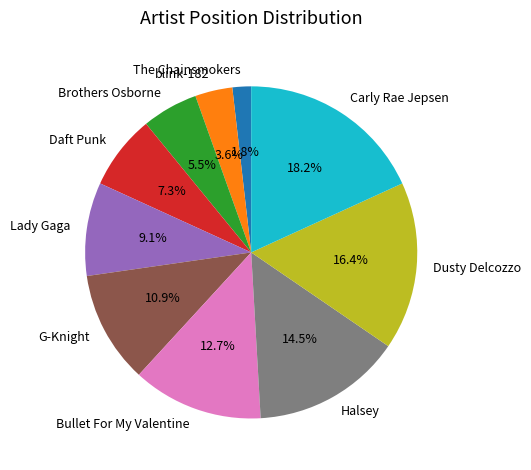

How many slices are in this pie chart?

10